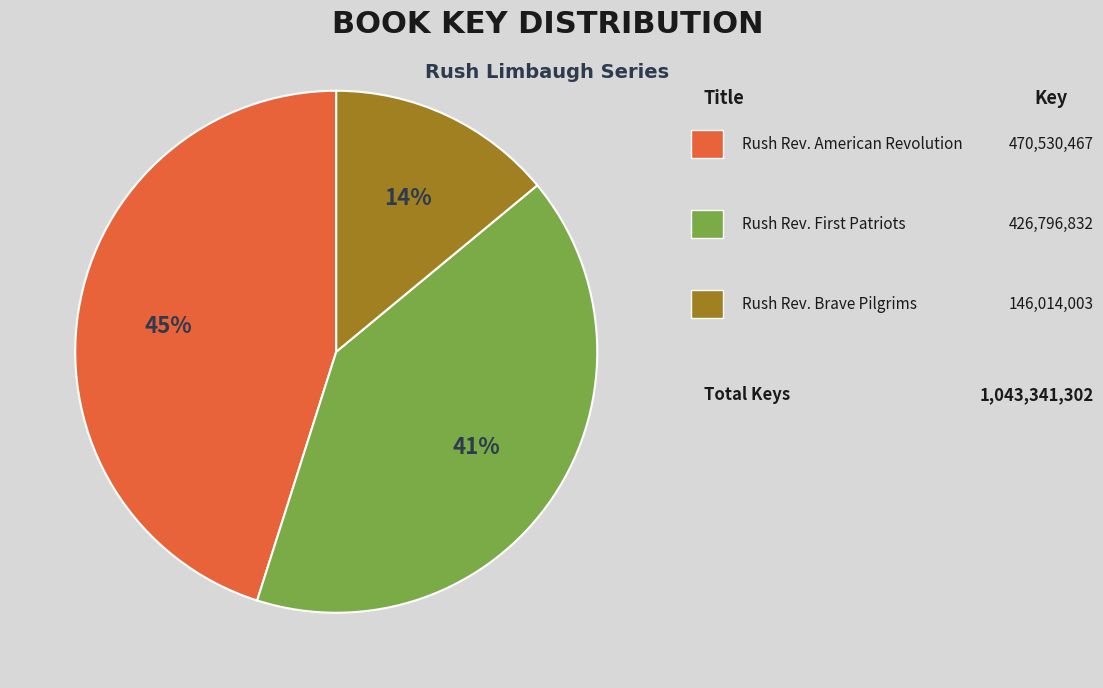

Is there any slice that represents more than half of the pie?

No